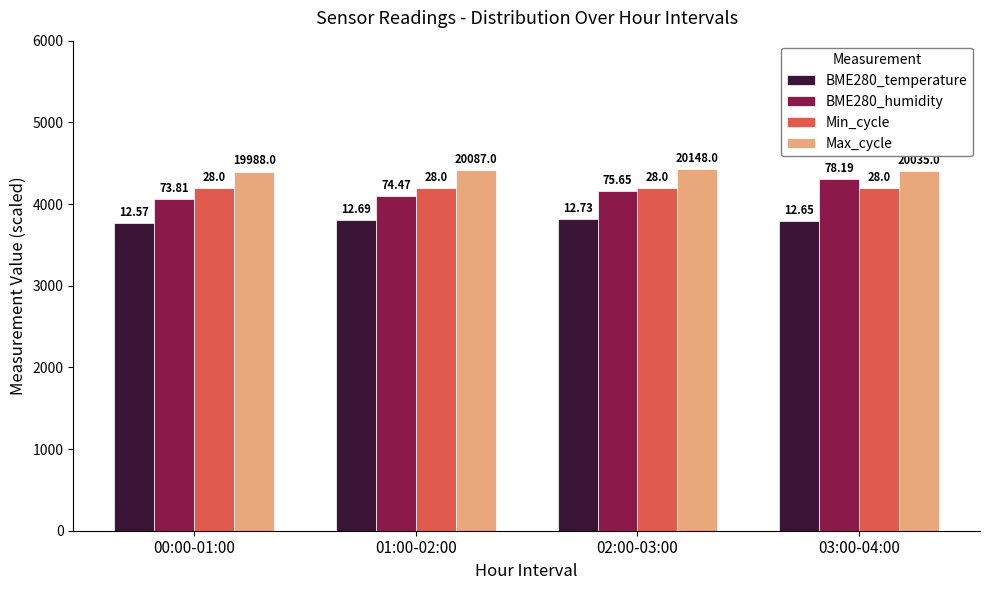

What are all the series names shown in the legend?

BME280_temperature, BME280_humidity, Min_cycle, Max_cycle